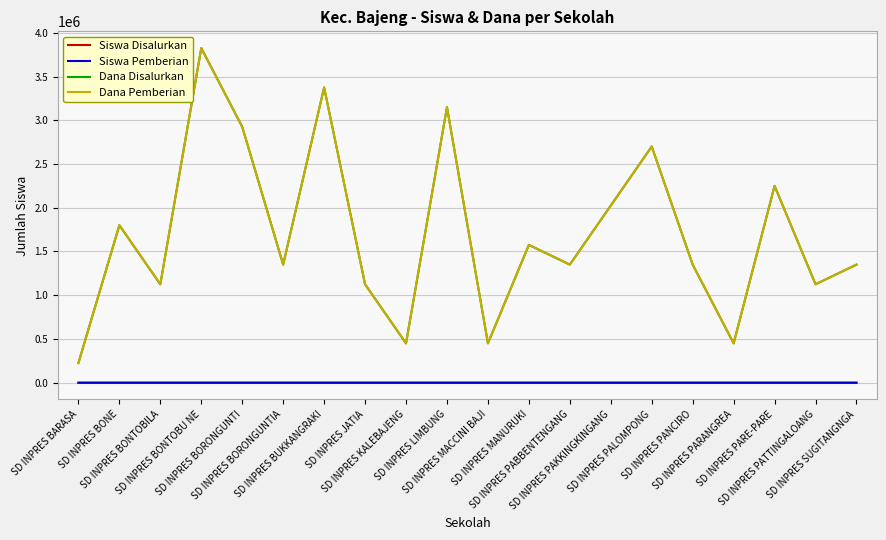

What is the difference between the Siswa Disalurkan values at SD INPRES BONTOBU NE and SD INPRES PARE-PARE?

7